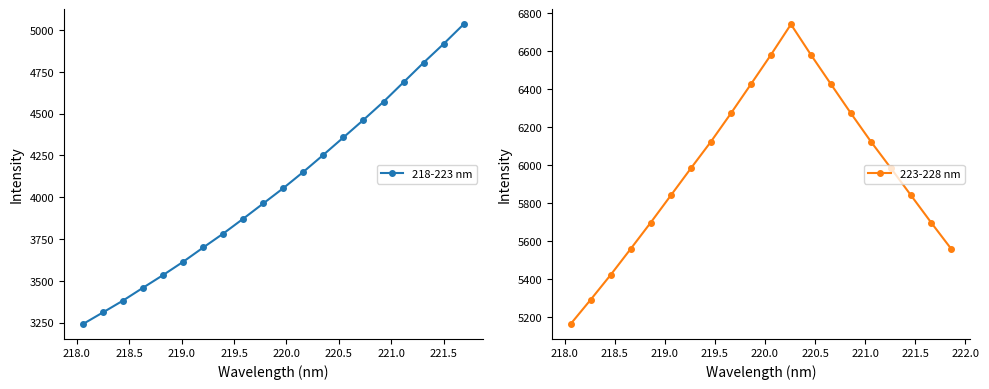

Reading left to right, list all the values displayed in this chart.

218-223 nm: 3242.4	3312.1	3382.8	3459.7	3535.5	3614.7	3699.8	3783.3	3872.4	3963.6	4054.9	4152.2	4254.0	4358.0	4462.9	4571.0	4687.7	4804.5	4916.7	5034.0
223-228 nm: 5162.2	5290.3	5421.3	5558.5	5697.0	5839.5	5982.2	6122.6	6271.9	6425.9	6580.7	6741.6	6580.7	6425.9	6271.9	6122.6	5982.2	5839.5	5697.0	5558.5